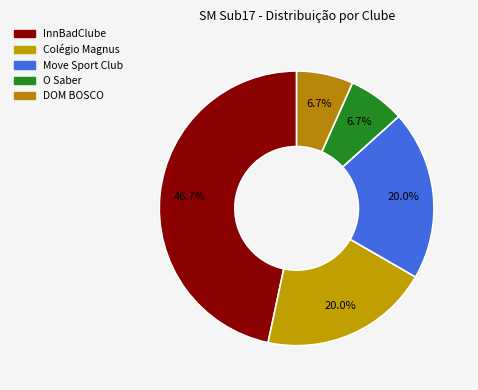

True or false: DOM BOSCO accounts for 1% of the total.

False